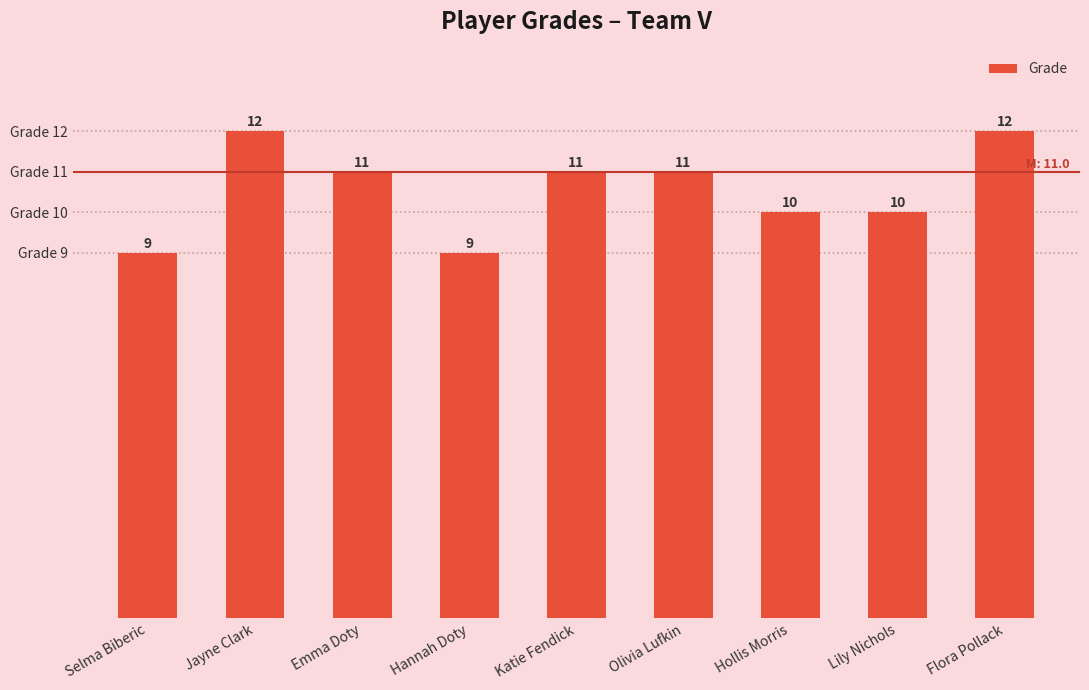

What is the label of the 7th bar from the left?

Hollis Morris